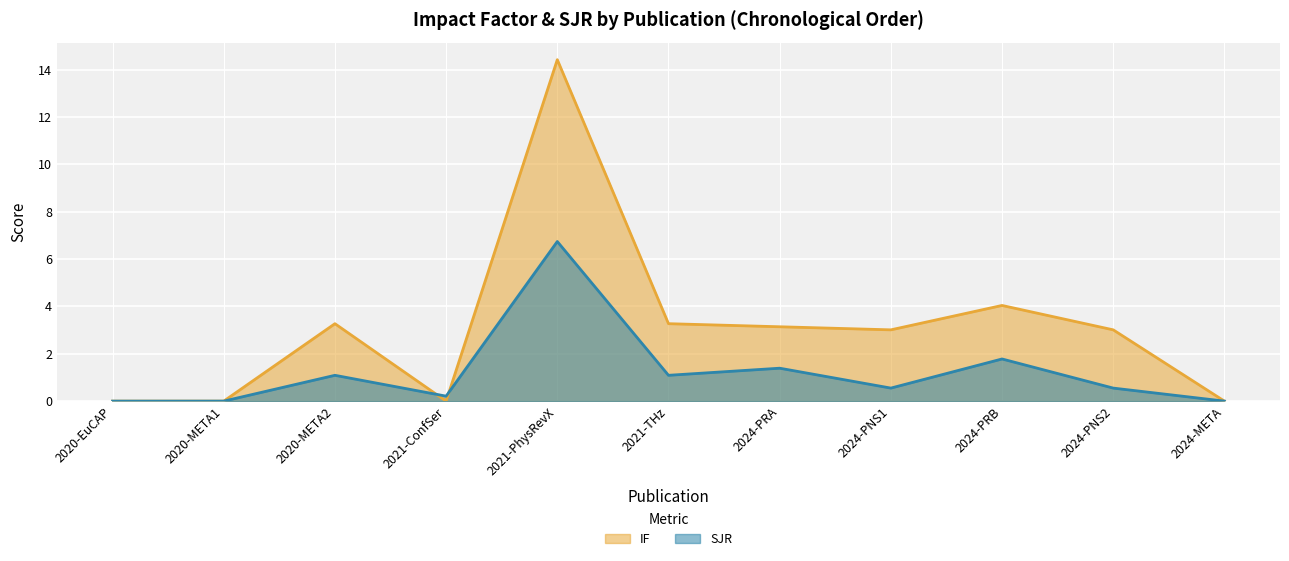

Where is IF nearest to the value 7?

2024-PRB